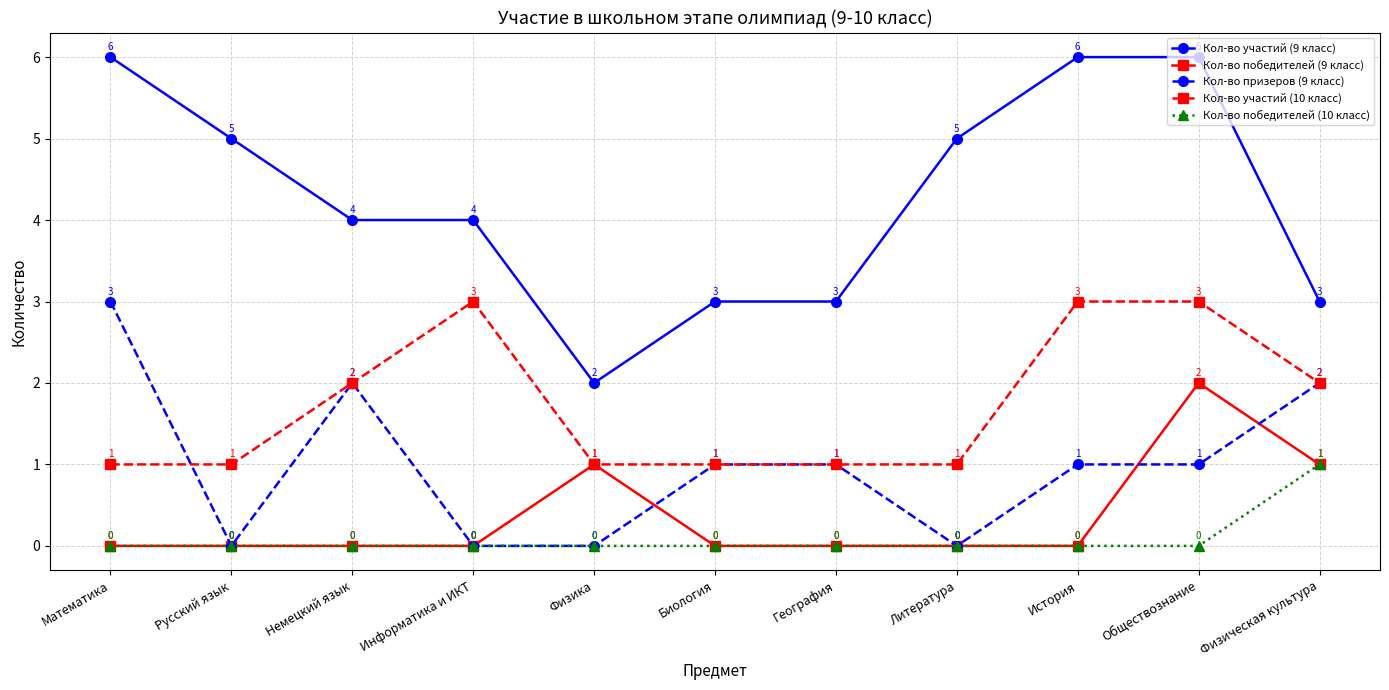

What are all the series names shown in the legend?

Кол-во участий (9 класс), Кол-во победителей (9 класс), Кол-во призеров (9 класс), Кол-во участий (10 класс), Кол-во победителей (10 класс)